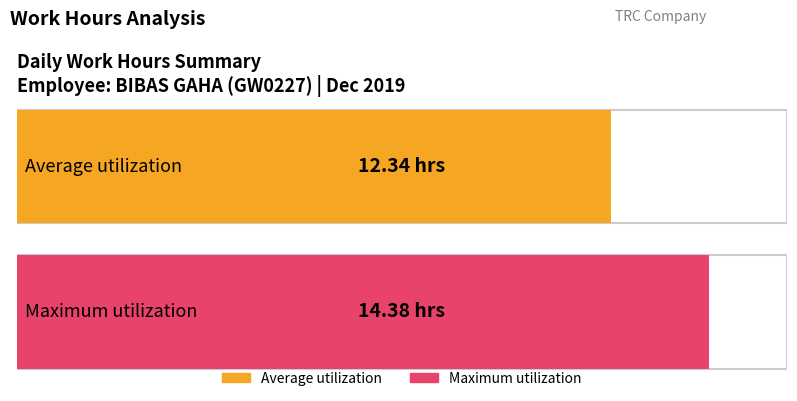

What is the average value?

12.3